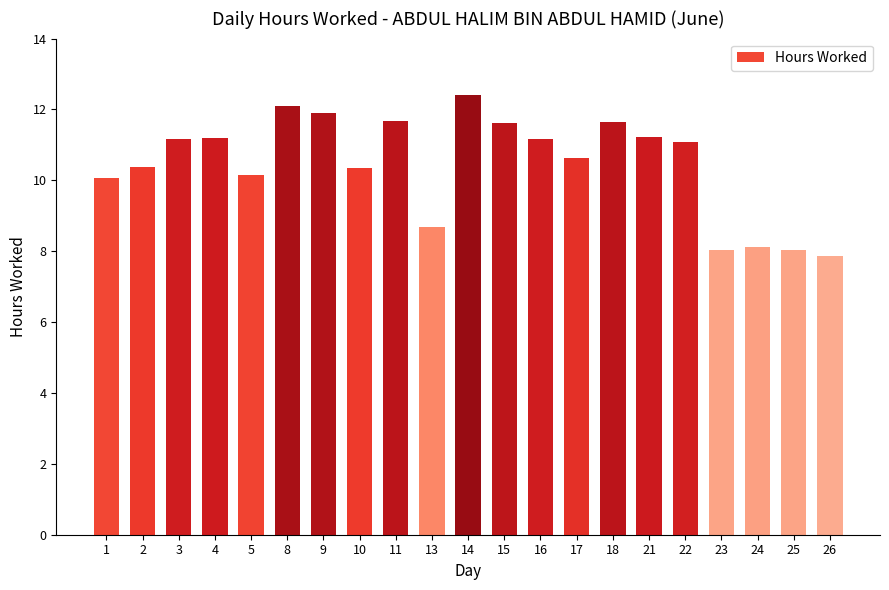

What is the value of the 6th bar from the left?

12.1